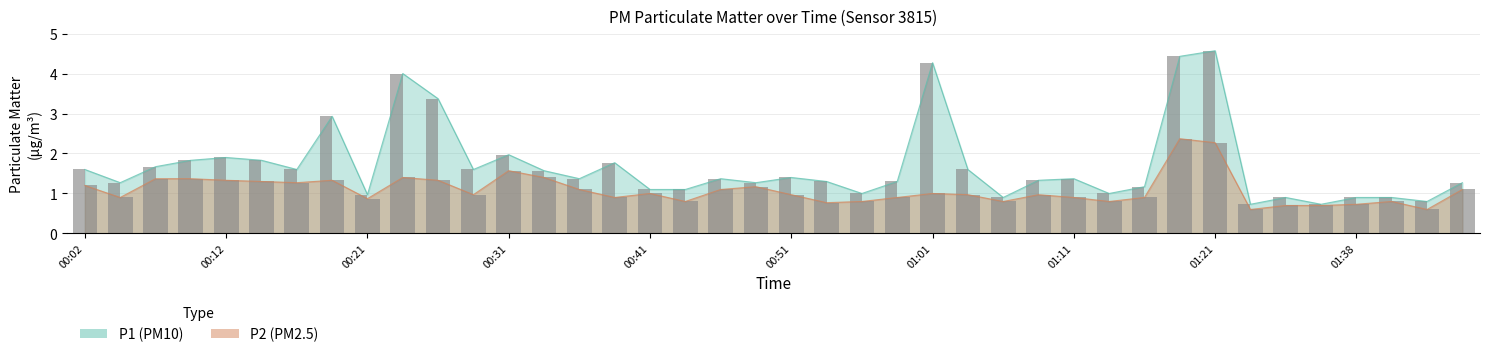

Which series has the widest spread of values?

P1